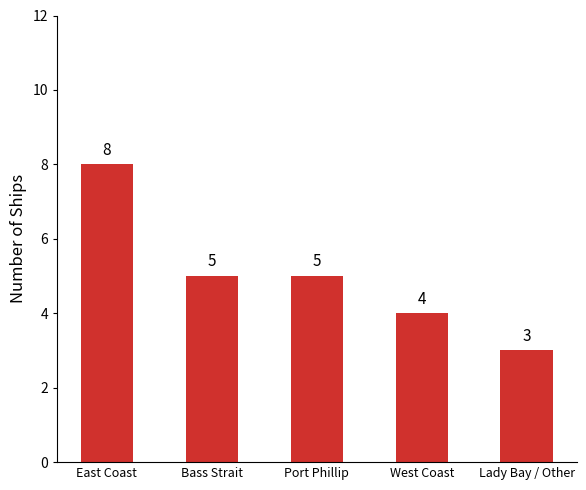

The chart shows a value of 6 at West Coast. True or false?

False